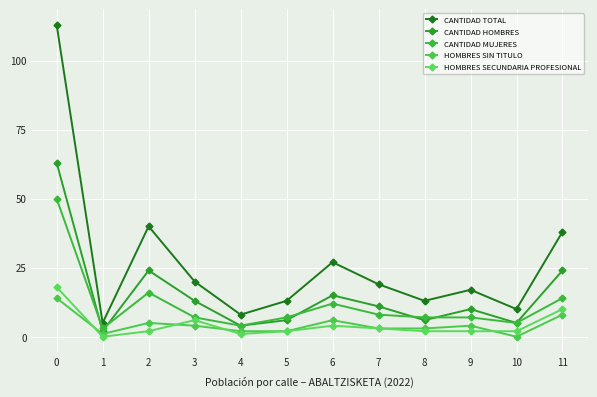

Which series has the widest spread of values?

CANTIDAD TOTAL